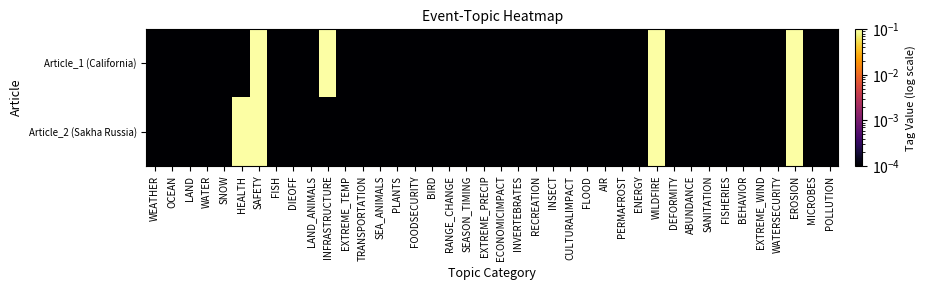

Which series has the largest range (max minus min)?

Article_1 (California)